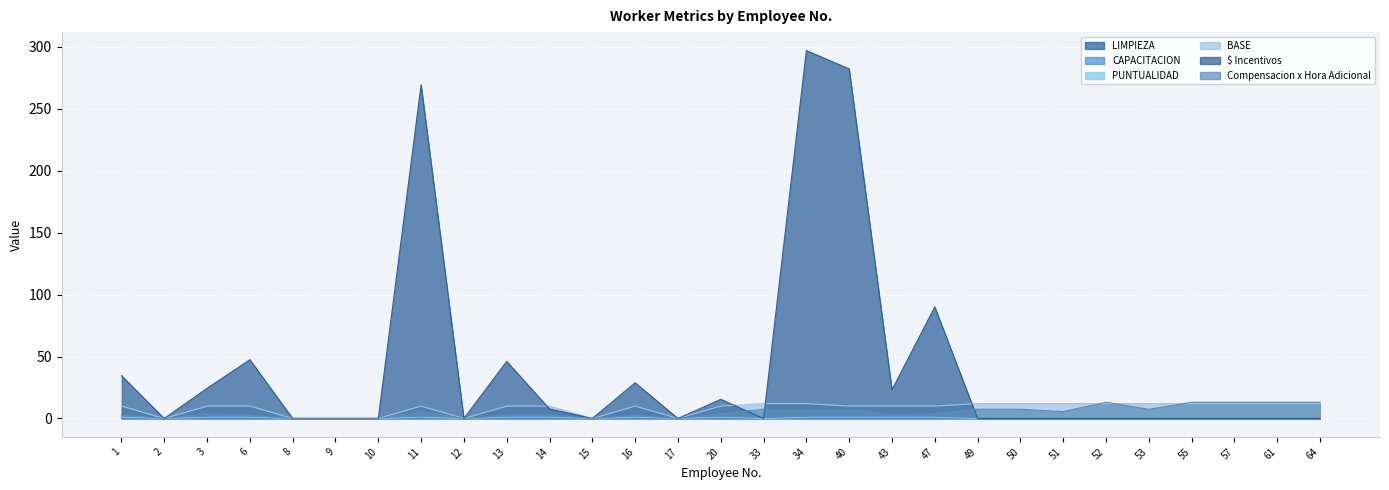

At which category is the sum across all series the highest?

34